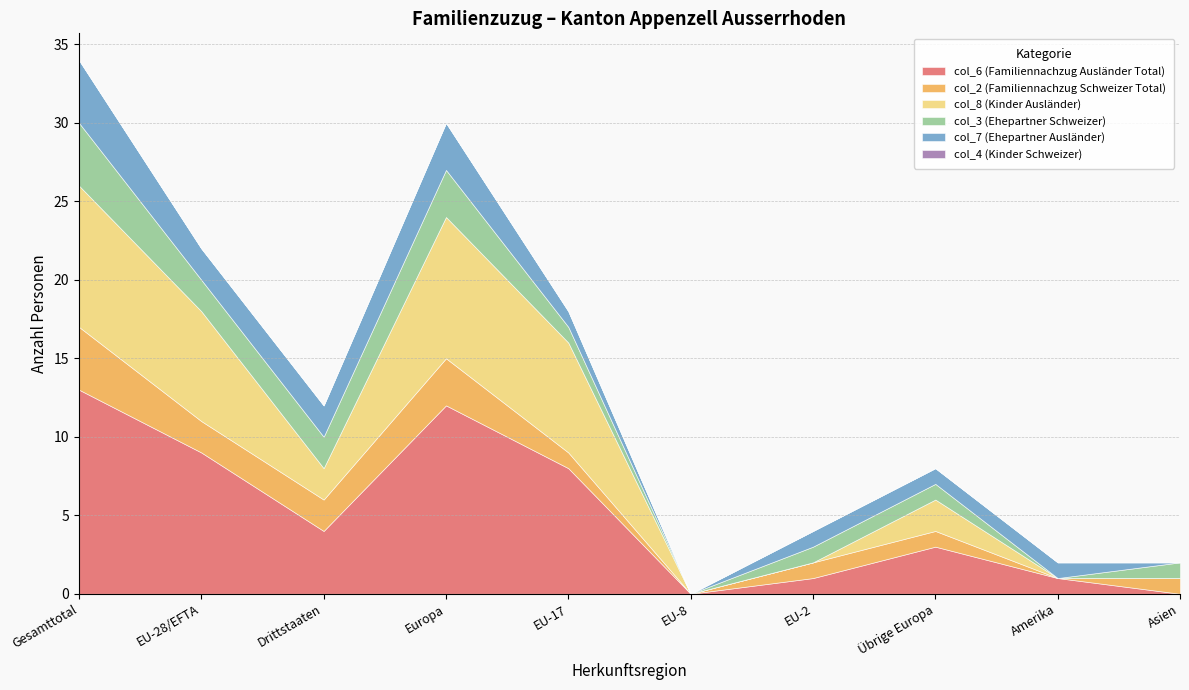

Is it true that col_8 (Kinder Ausländer) equals 3 at Drittstaaten?

False